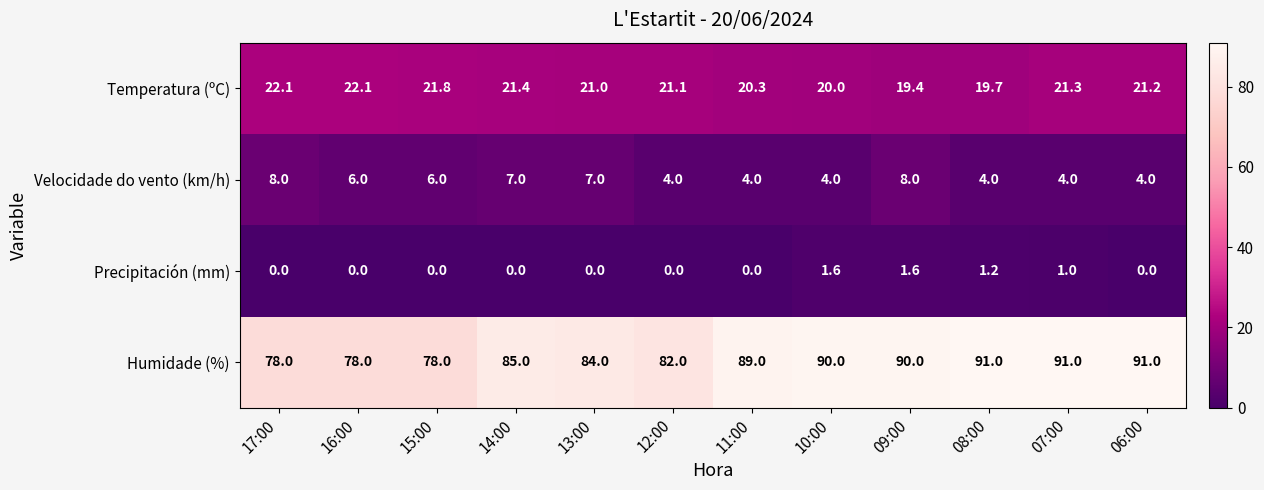

At which category is the sum across all series the highest?

09:00